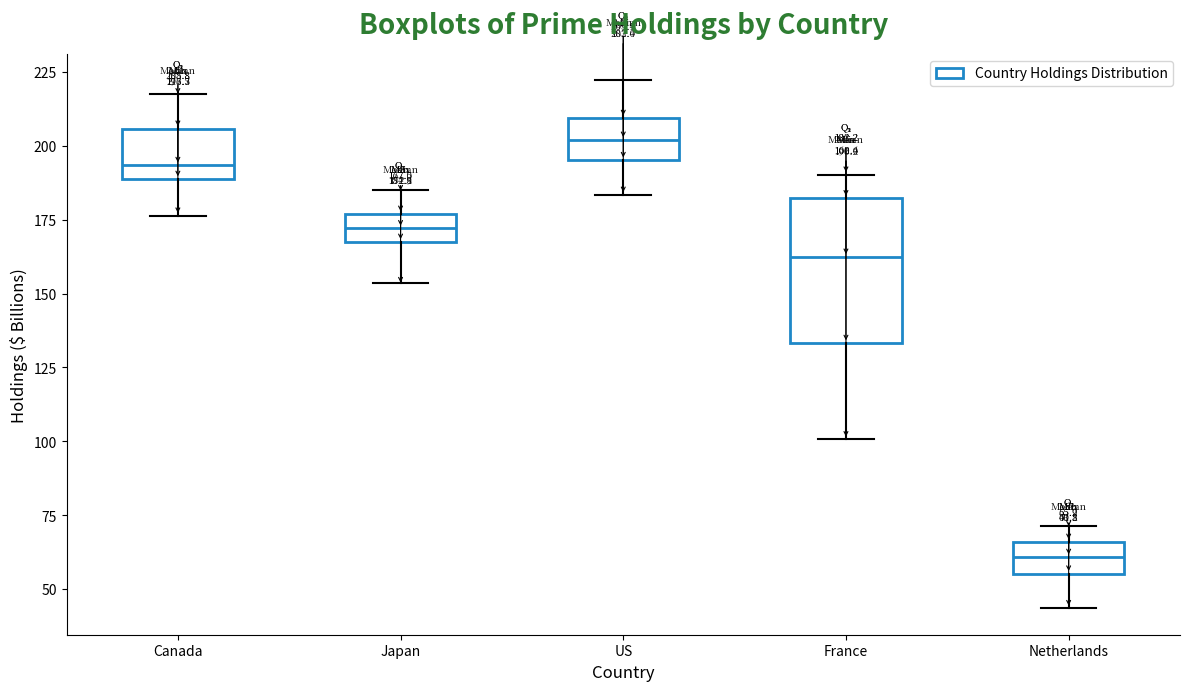

Comparing the boxes themselves (not the whiskers), which one is the tallest?

France